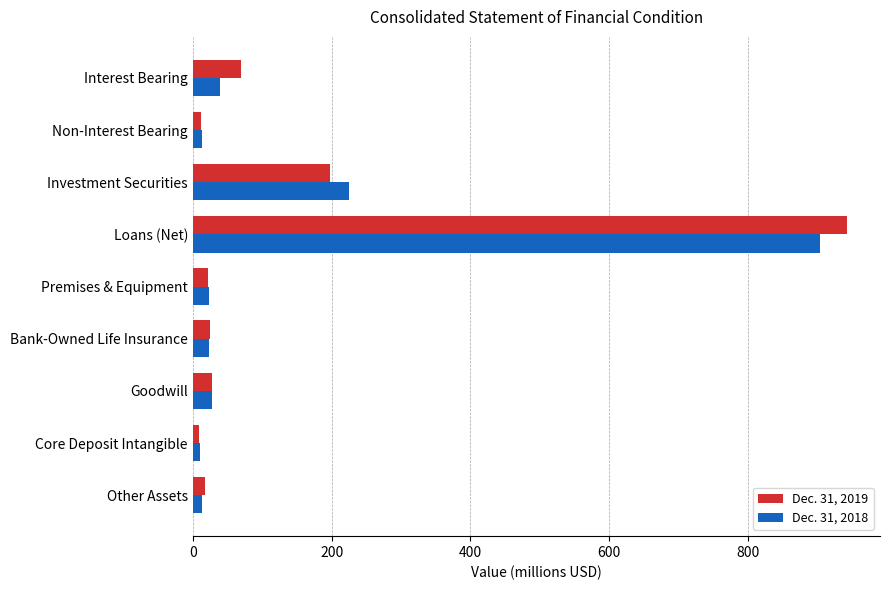

What is the maximum value shown in the chart?

942.6